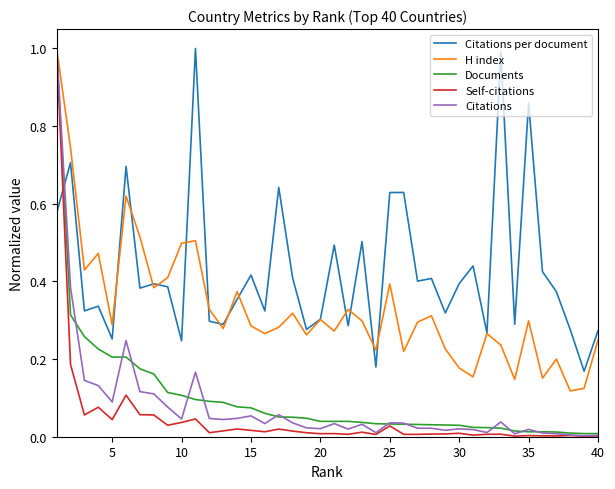

Which series ends up on top after the final intersection of Citations per document and Self-citations?

Citations per document